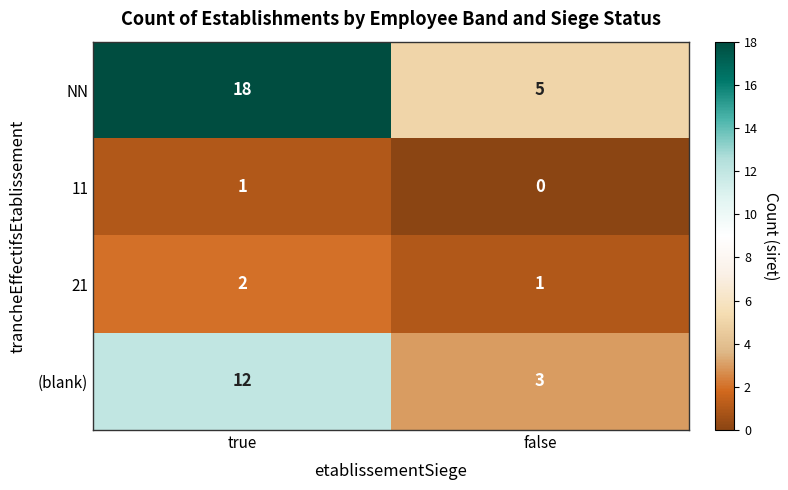

Is it true that 11 equals 0 at false?

True